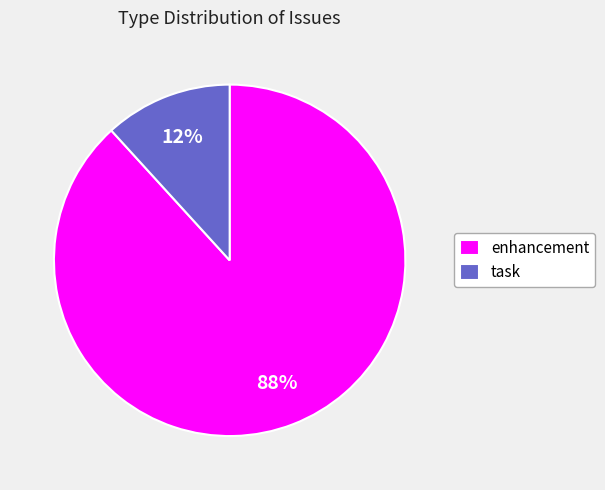

The enhancement slice represents 74% of the pie. True or false?

False